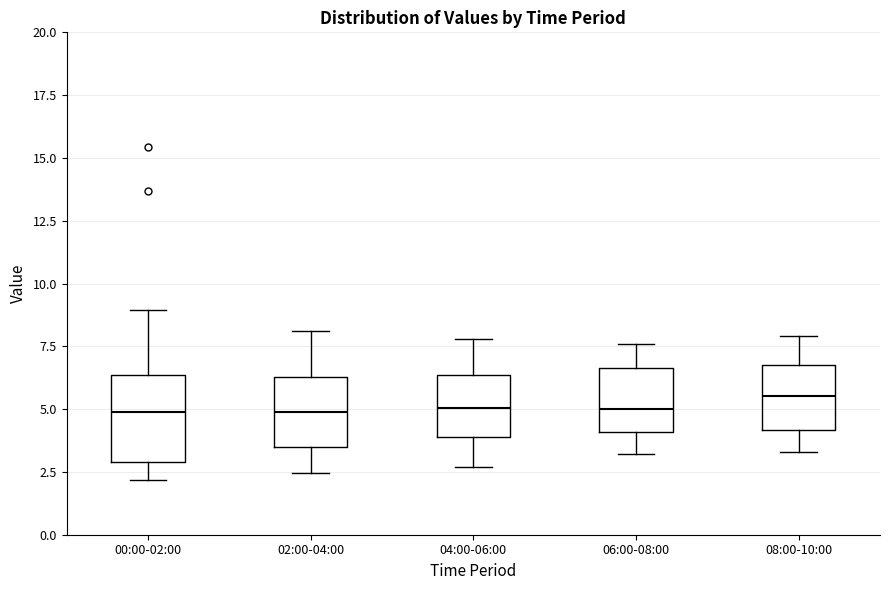

Where does the median line of the box for 08:00-10:00 sit on the y-axis? The values are not printed on the chart, so give them approximately, as read against the axis.

5.5